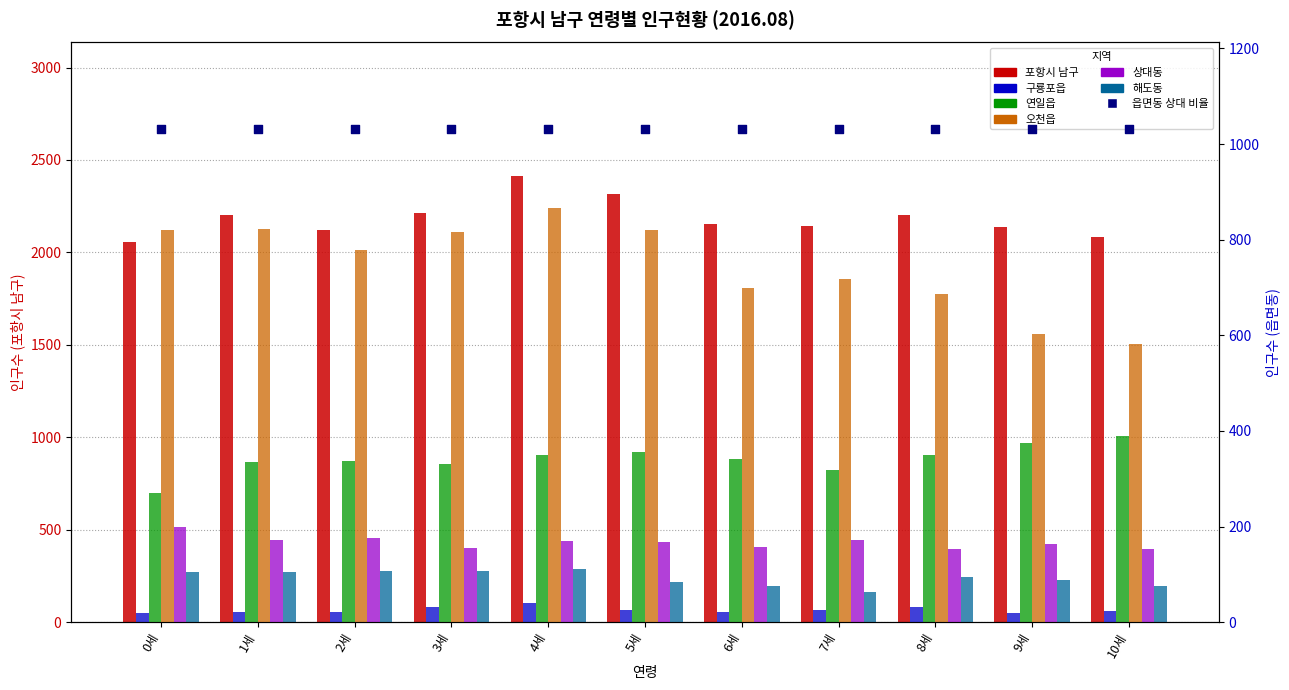

Which series has the widest spread of Y values?

포항시 남구